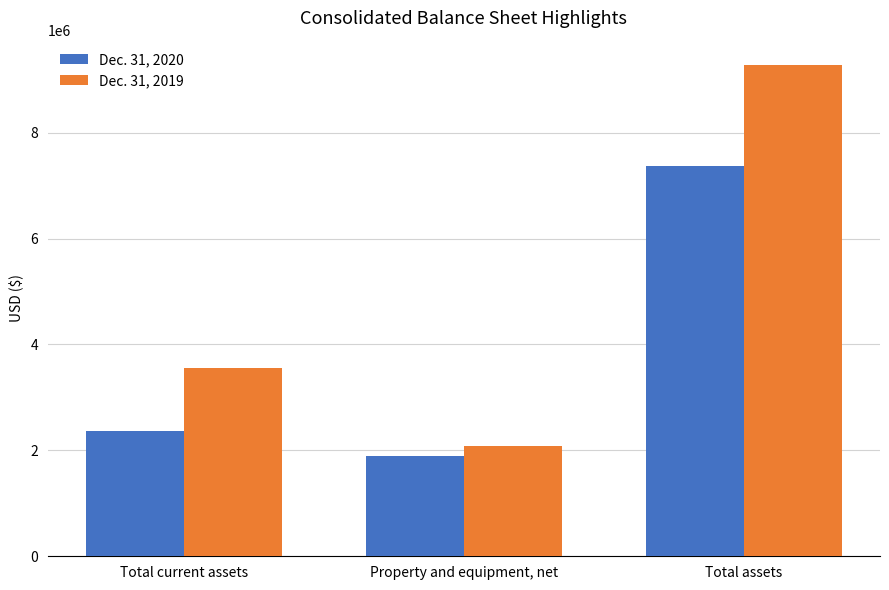

Reading left to right, extract all data points from this chart.

Dec. 31, 2020: Total current assets=2374671	Property and equipment, net=1887029	Total assets=7376365
Dec. 31, 2019: Total current assets=3551858	Property and equipment, net=2082343	Total assets=9273238